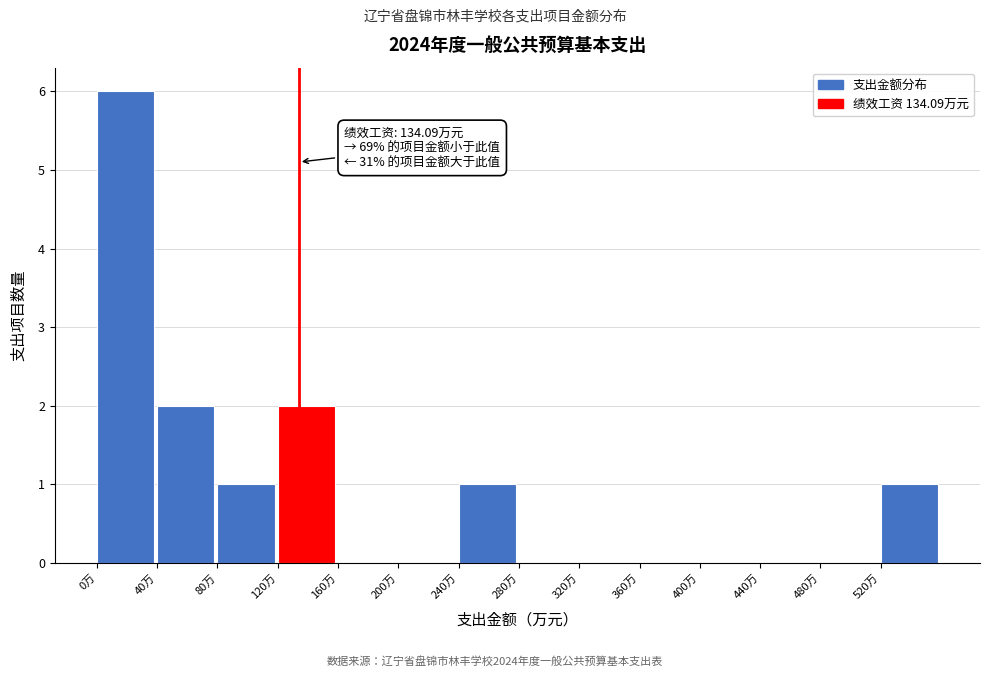

Which range on the x-axis has the tallest bar?

0 to 40